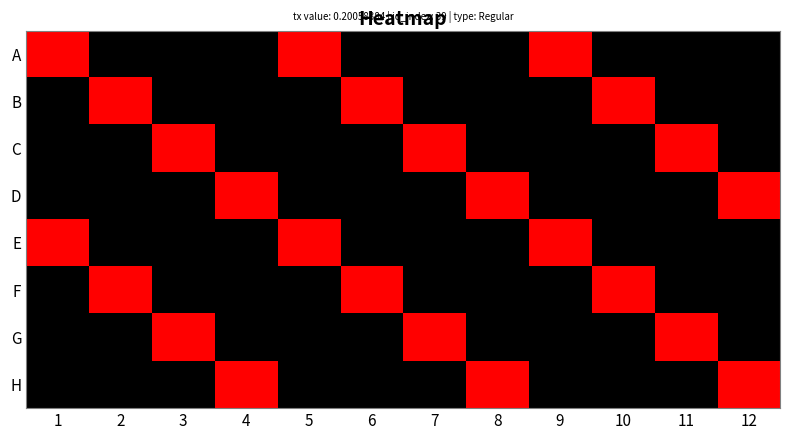

Reading right to left, extract all data points from this chart.

A: 12=0.0	11=0.0	10=0.0	9=0.2	8=0.0	7=0.0	6=0.0	5=0.2	4=0.0	3=0.0	2=0.0	1=0.2
B: 12=0.0	11=0.0	10=0.2	9=0.0	8=0.0	7=0.0	6=0.2	5=0.0	4=0.0	3=0.0	2=0.2	1=0.0
C: 12=0.0	11=0.2	10=0.0	9=0.0	8=0.0	7=0.2	6=0.0	5=0.0	4=0.0	3=0.2	2=0.0	1=0.0
D: 12=0.2	11=0.0	10=0.0	9=0.0	8=0.2	7=0.0	6=0.0	5=0.0	4=0.2	3=0.0	2=0.0	1=0.0
E: 12=0.0	11=0.0	10=0.0	9=0.2	8=0.0	7=0.0	6=0.0	5=0.2	4=0.0	3=0.0	2=0.0	1=0.2
F: 12=0.0	11=0.0	10=0.2	9=0.0	8=0.0	7=0.0	6=0.2	5=0.0	4=0.0	3=0.0	2=0.2	1=0.0
G: 12=0.0	11=0.2	10=0.0	9=0.0	8=0.0	7=0.2	6=0.0	5=0.0	4=0.0	3=0.2	2=0.0	1=0.0
H: 12=0.2	11=0.0	10=0.0	9=0.0	8=0.2	7=0.0	6=0.0	5=0.0	4=0.2	3=0.0	2=0.0	1=0.0